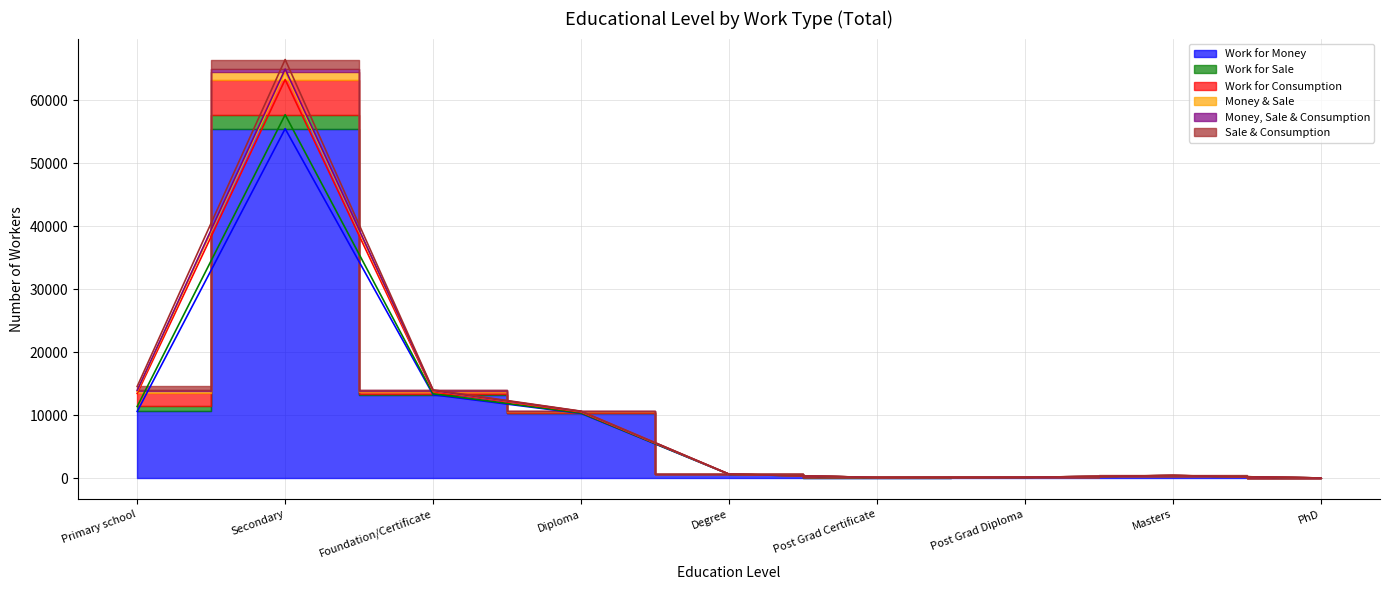

Where is the first local minimum for Work for Money?

Post Grad Certificate